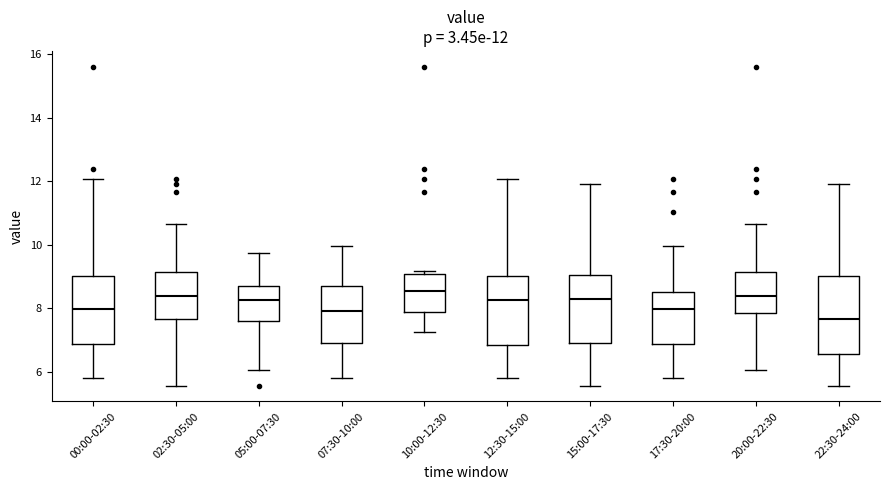

Comparing the boxes themselves (not the whiskers), which one is the tallest?

22:30-24:00